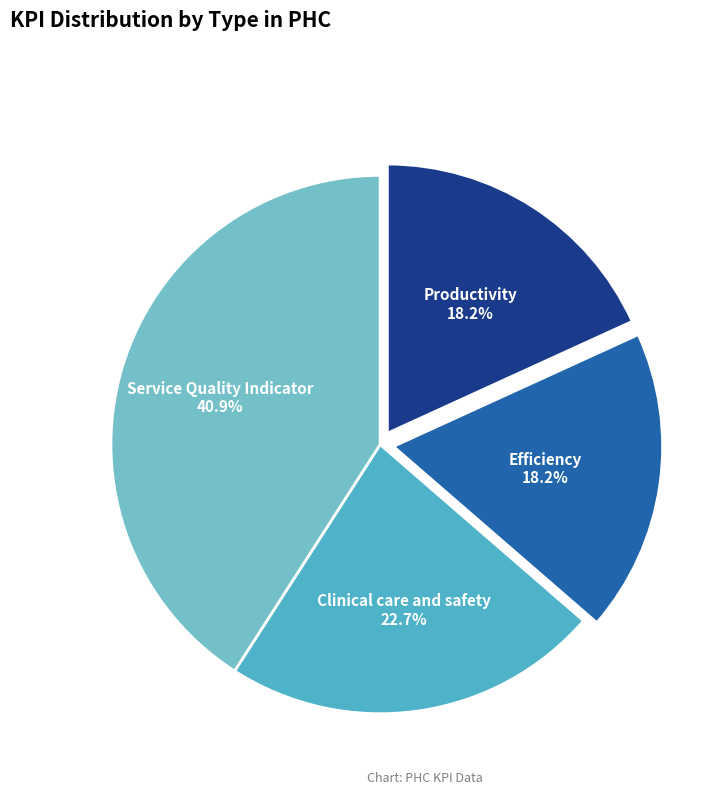

Is there a majority slice in this chart?

No